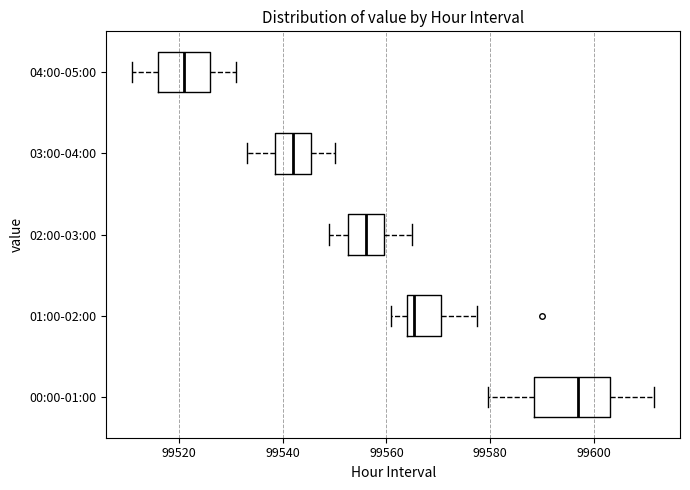

Where does the median line of the box for 03:00-04:00 sit on the x-axis? The values are not printed on the chart, so give them approximately, as read against the axis.

99542